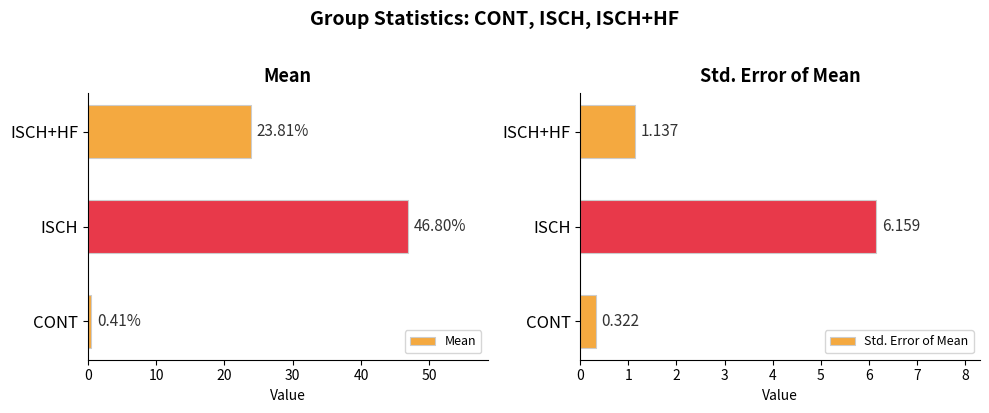

What are all the series names shown in the legend?

Mean, Std. Error of Mean